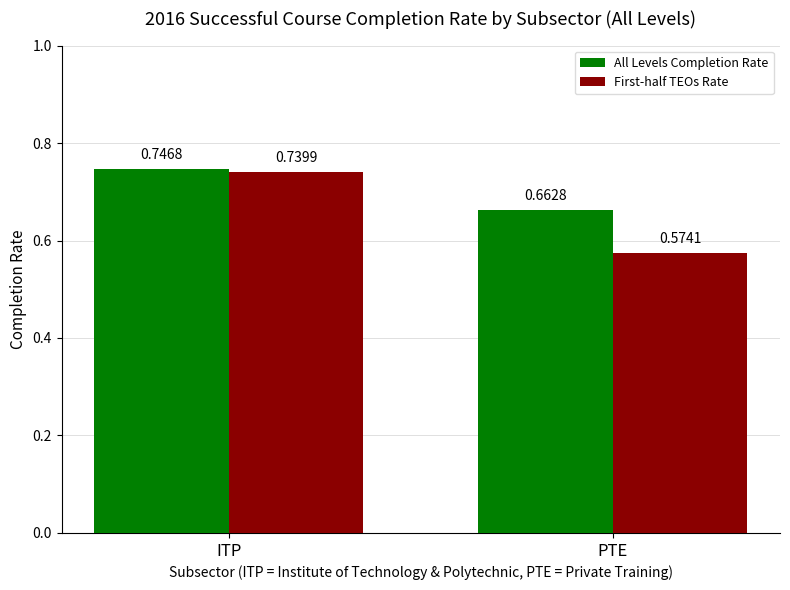

What position from the left is ITP?

1